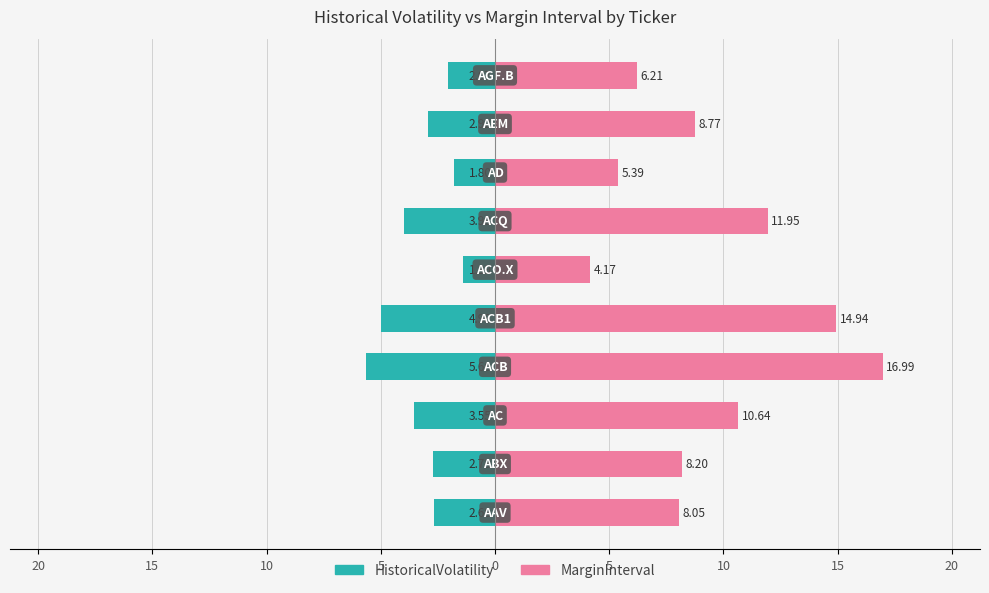

List the series in order of their peak value, highest first.

MarginInterval, HistoricalVolatility